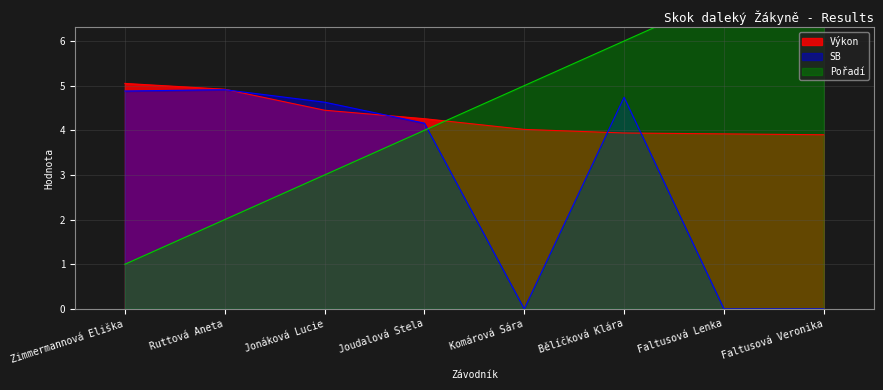

At which label does Výkon reach its peak?

Zimmermannová Eliška